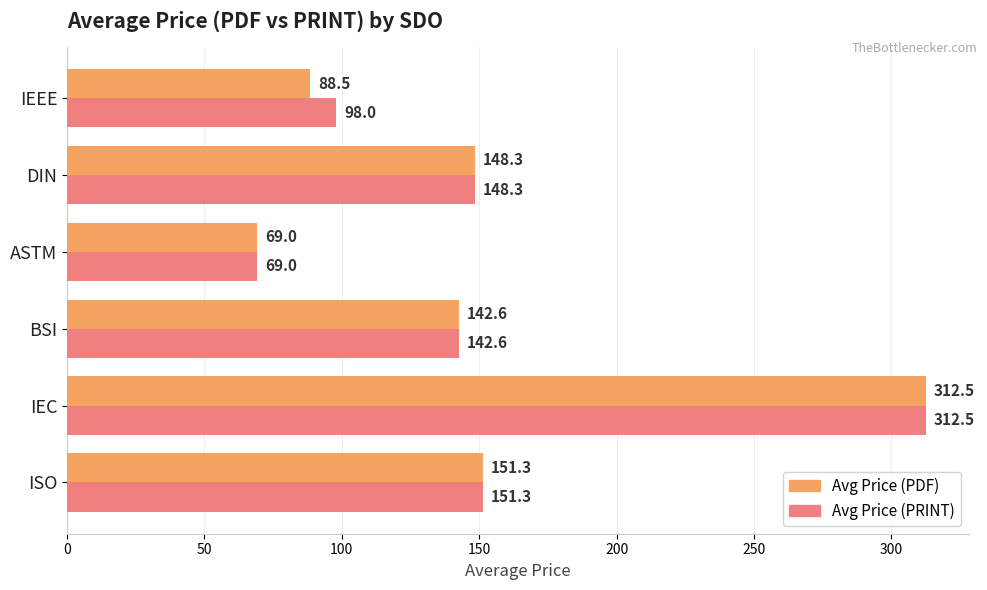

List the series in order of their overall mean, highest first.

Avg Price (PRINT), Avg Price (PDF)